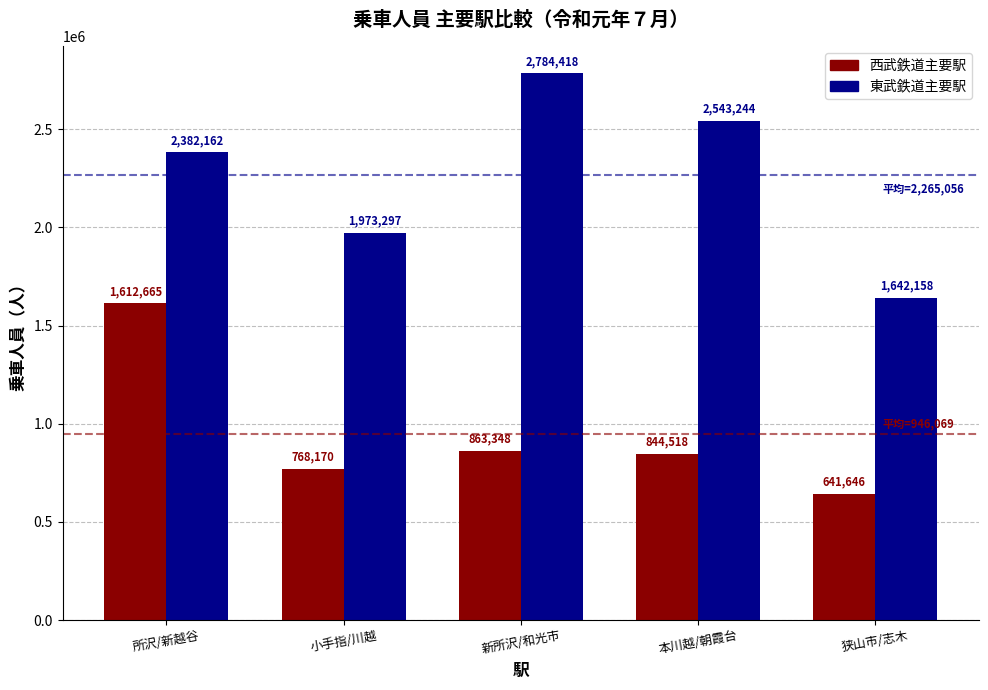

Does the chart contain any negative values?

No